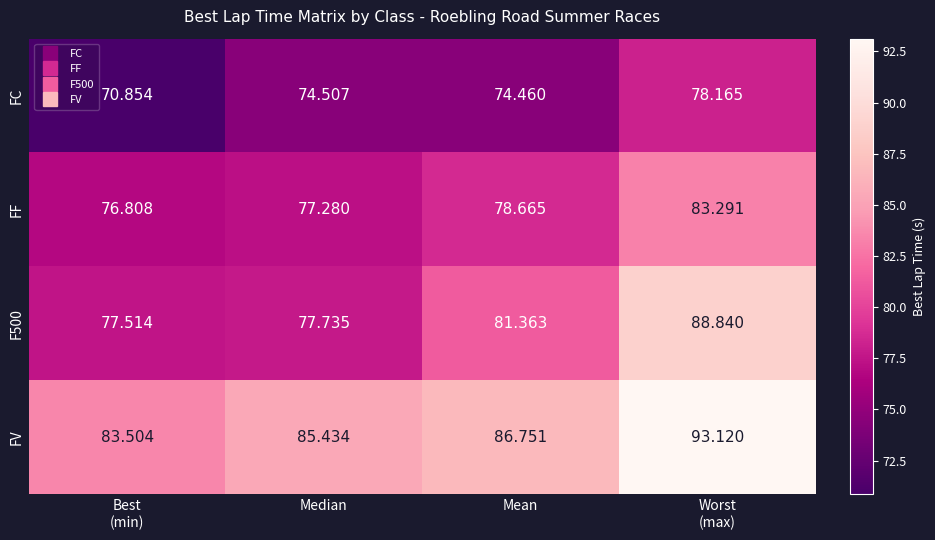

What is the total value across all series at Mean?

321.2